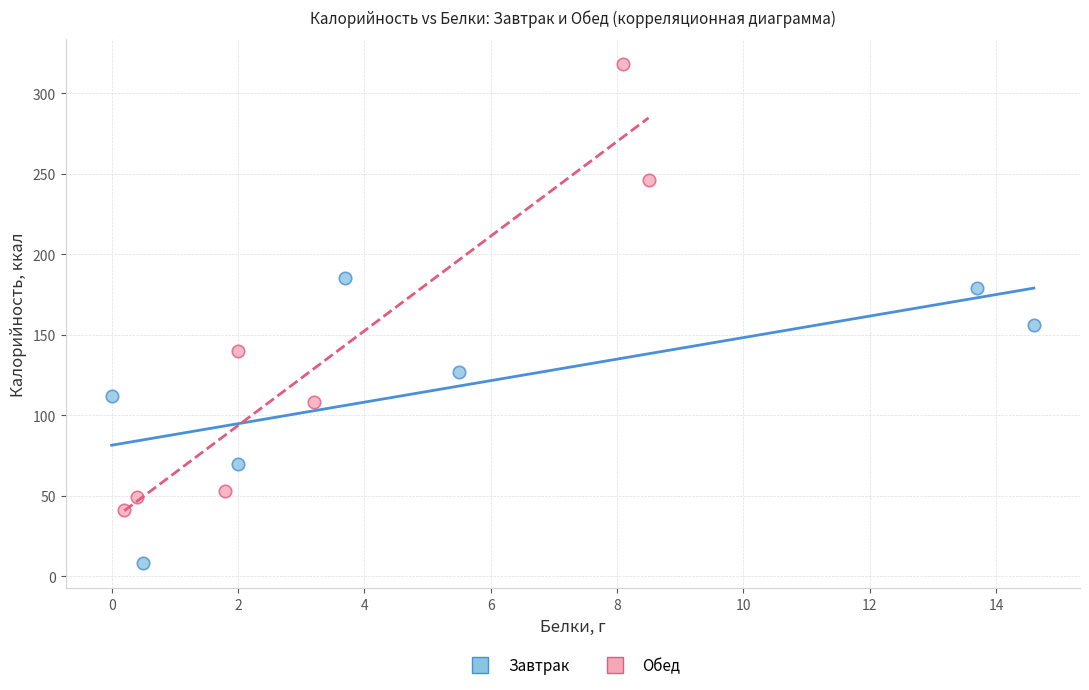

Which series reaches the minimum Y coordinate?

Завтрак